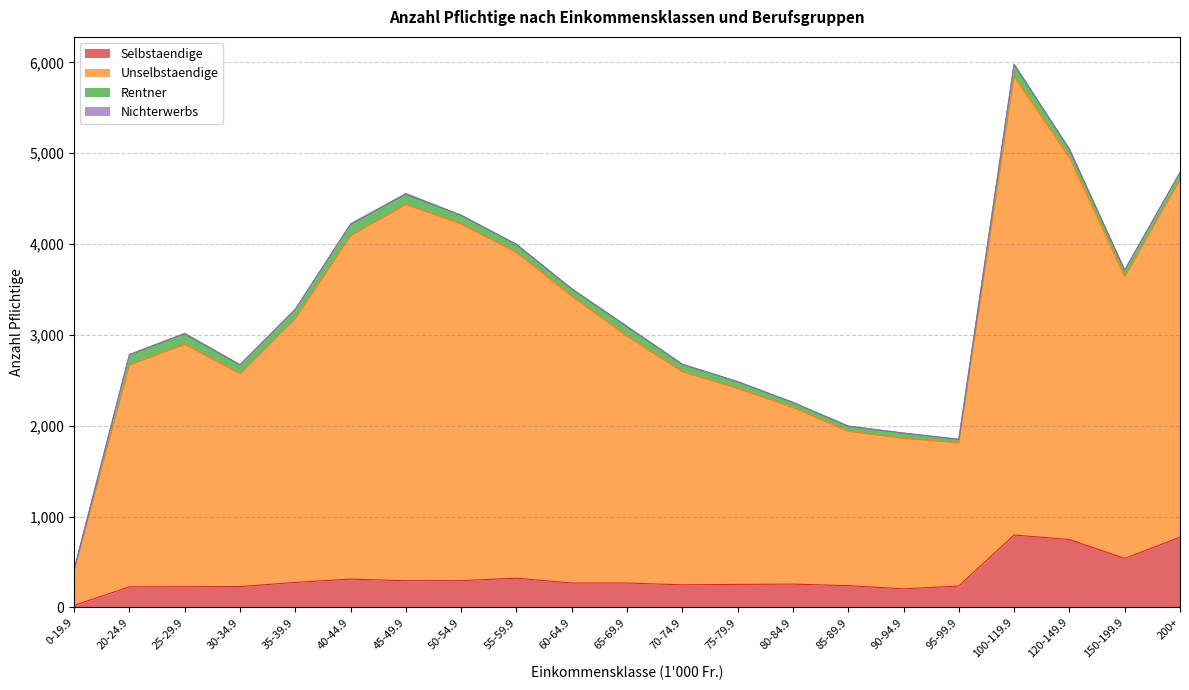

Where is the first local minimum for Unselbstaendige?

30-34.9